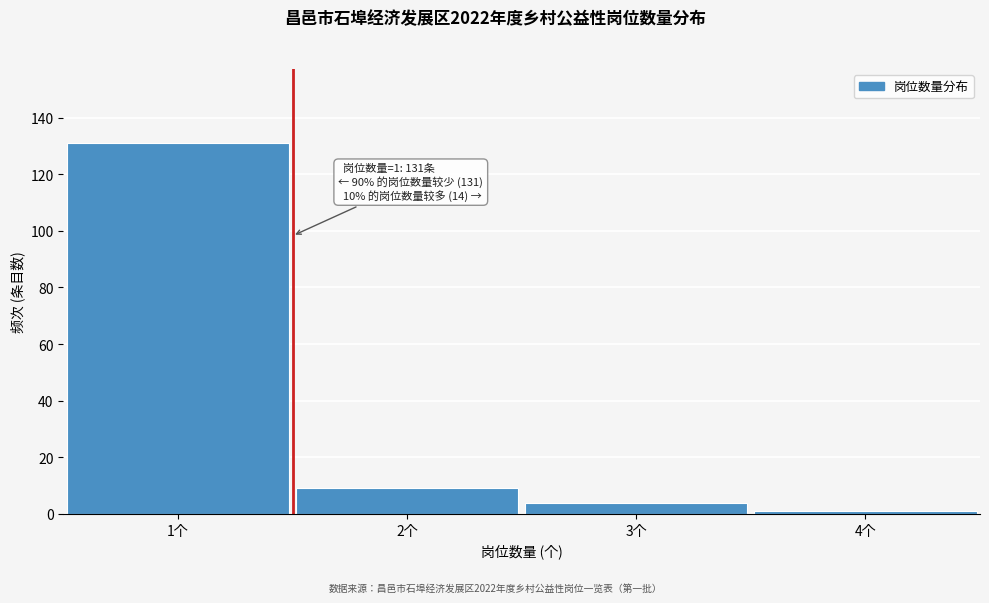

Which range on the x-axis has the tallest bar?

0.5 to 1.5